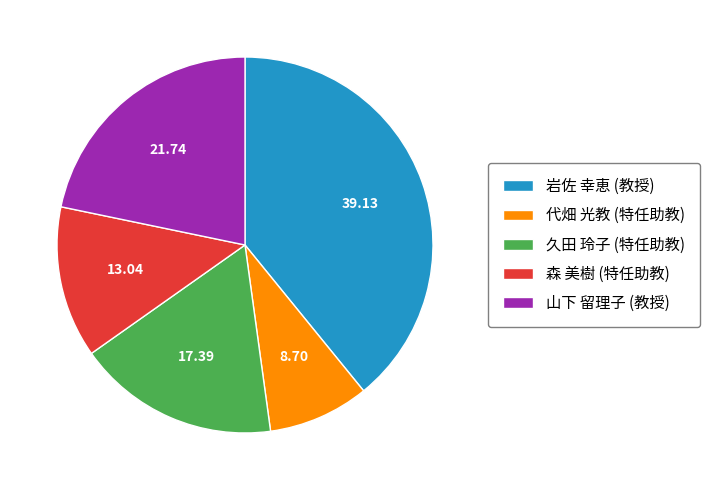

Is there any slice that represents more than half of the pie?

No